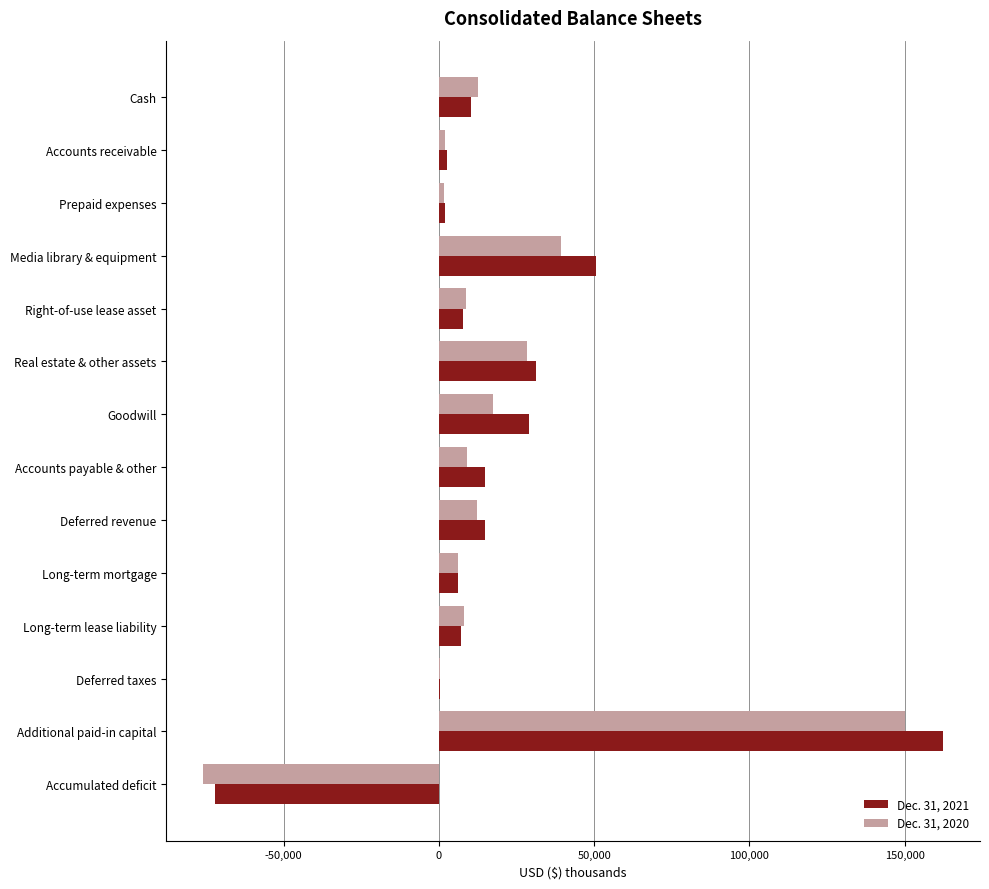

Which label corresponds to the largest value in the chart?

Additional paid-in capital